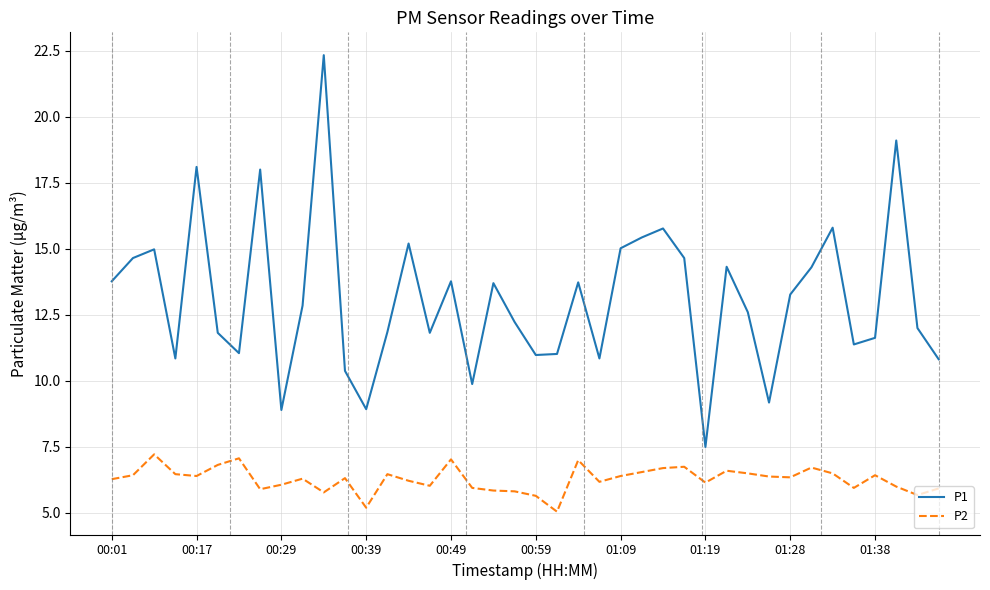

What is the maximum value for P2?

7.2